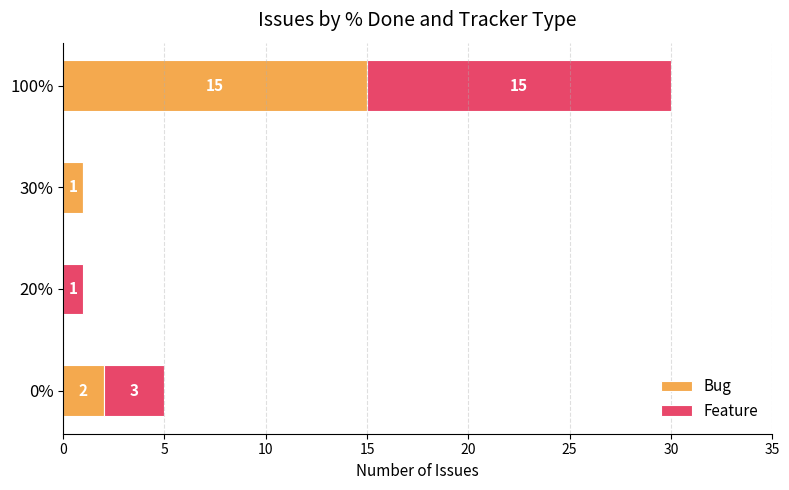

What is the highest value of the Bug series?

15